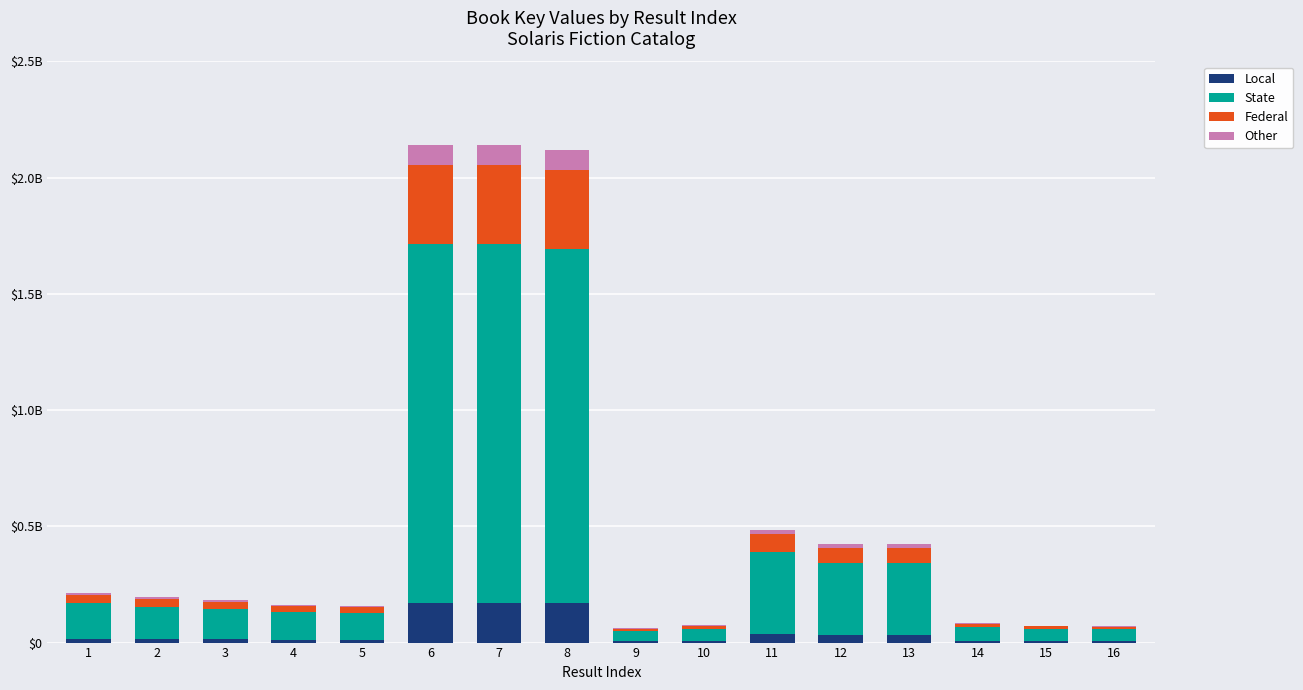

List the labels in order of Federal value, smallest first.

9, 16, 15, 10, 14, 5, 4, 3, 2, 1, 12, 13, 11, 8, 6, 7